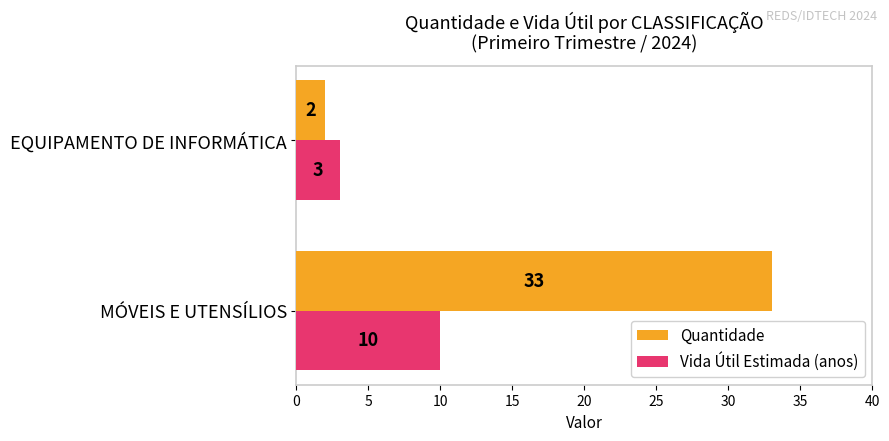

The value of Quantidade at EQUIPAMENTO DE INFORMÁTICA is 2. True or false?

True